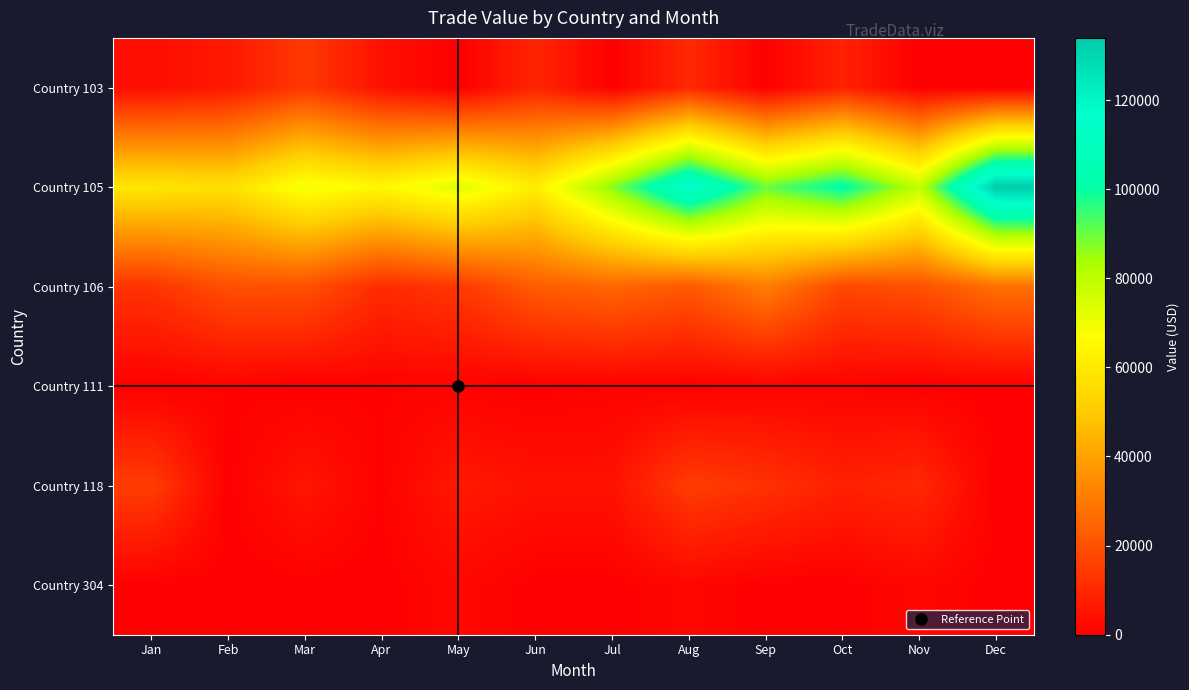

Which has a higher value, Apr or Mar?

Mar